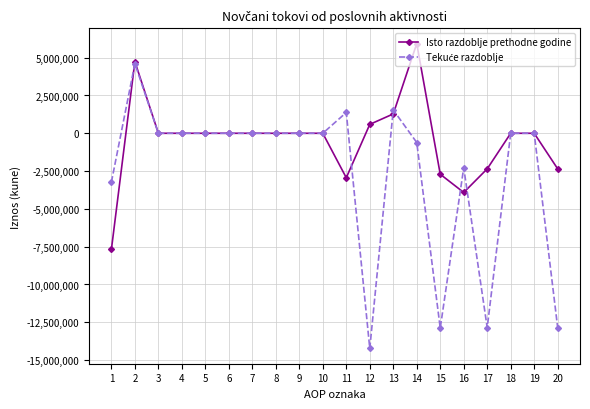

At which category does Isto razdoblje prethodne godine reach its first local peak?

2